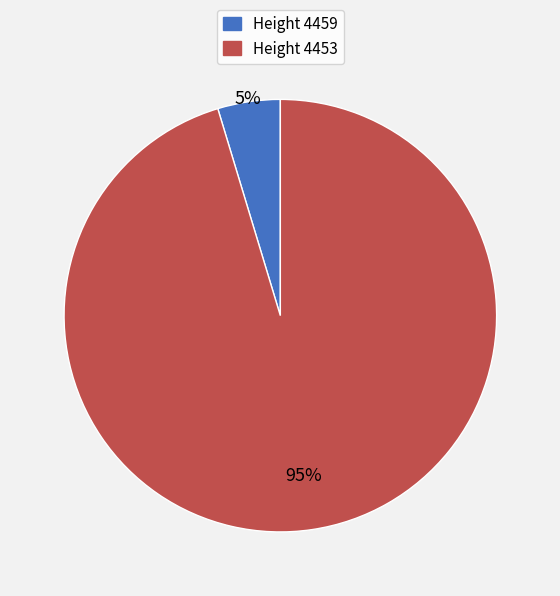

How many segments does this pie chart have?

2